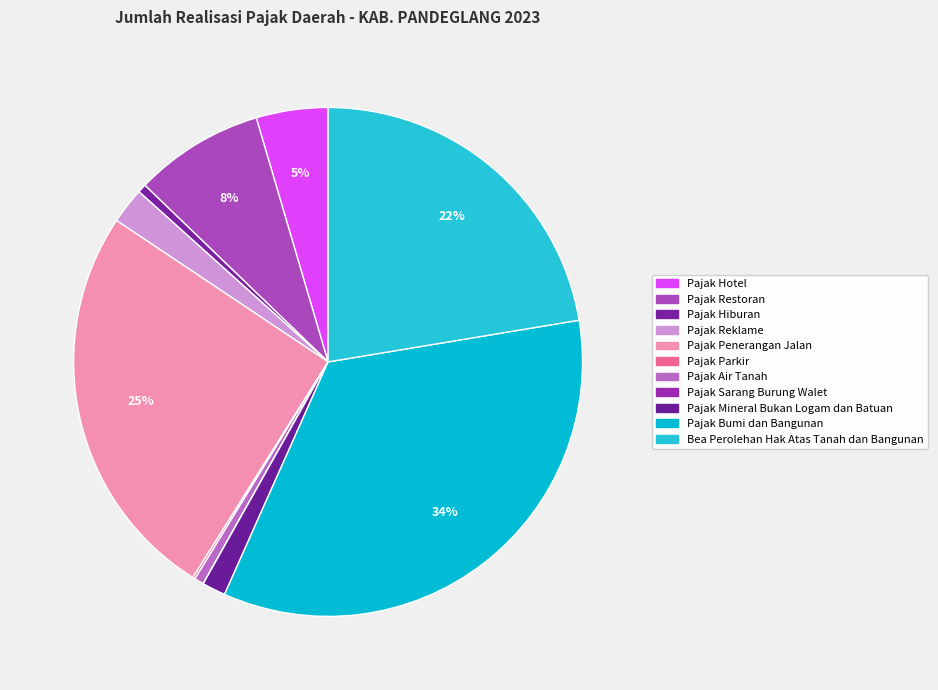

Combined, what portion of the pie is Pajak Sarang Burung Walet and Bea Perolehan Hak Atas Tanah dan Bangunan?

22.4%